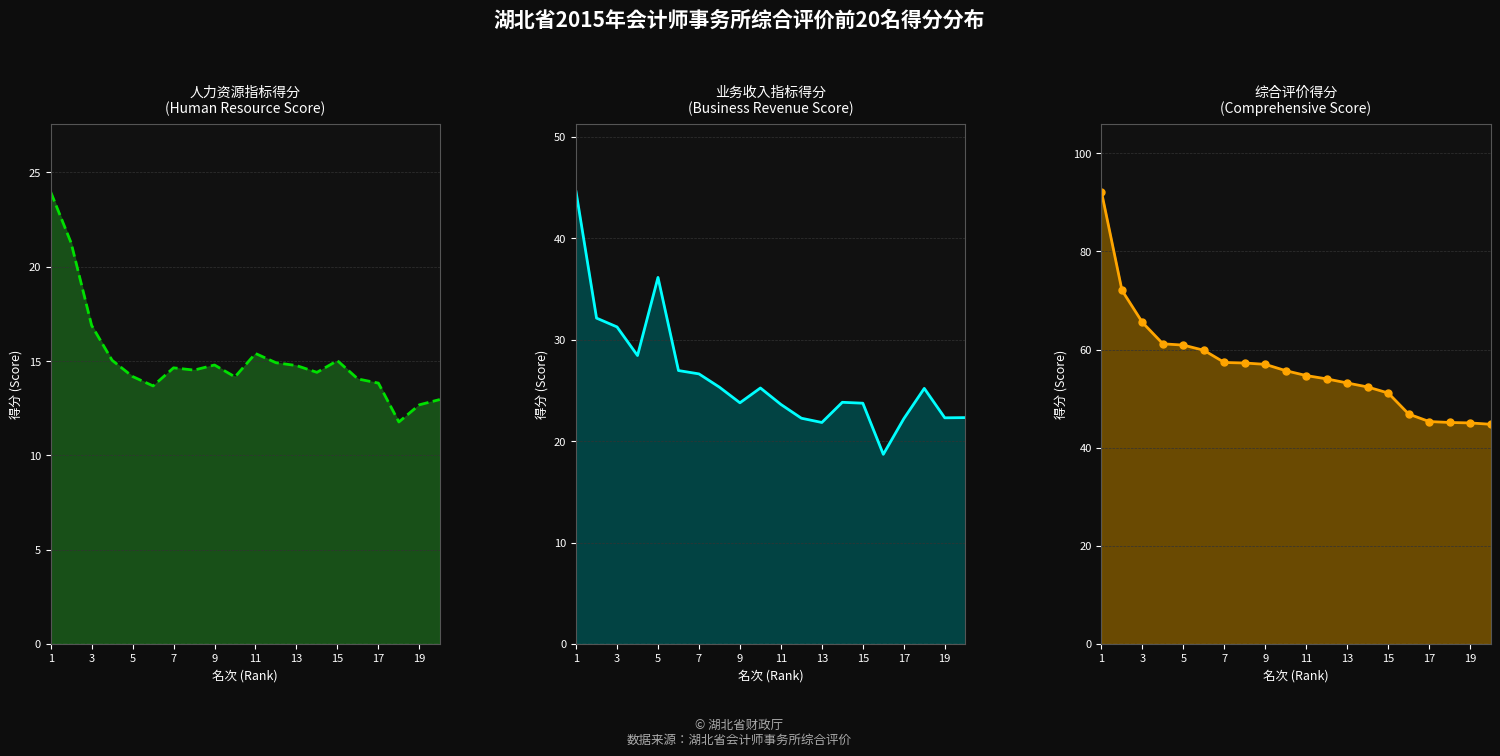

Reading left to right, extract all data points from this chart.

人力资源指标得分 line: 24.0	21.3	16.9	15.0	14.2	13.7	14.6	14.5	14.8	14.2	15.4	14.9	14.8	14.4	15.0	14.1	13.8	11.8	12.7	13.0
业务收入指标得分 line: 44.6	32.1	31.3	28.4	36.1	27.0	26.6	25.3	23.8	25.2	23.6	22.3	21.8	23.8	23.7	18.7	22.2	25.2	22.3	22.3
综合评价得分 line: 92.2	72.1	65.5	61.2	60.9	59.9	57.4	57.3	57.0	55.7	54.7	54.0	53.2	52.4	51.1	46.9	45.3	45.1	45.1	44.8